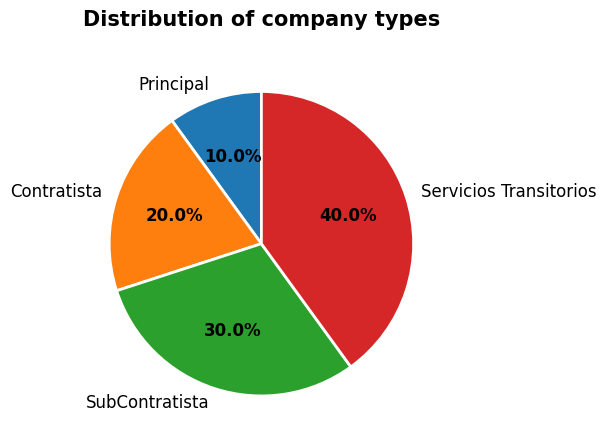

How many slices are in this pie chart?

4